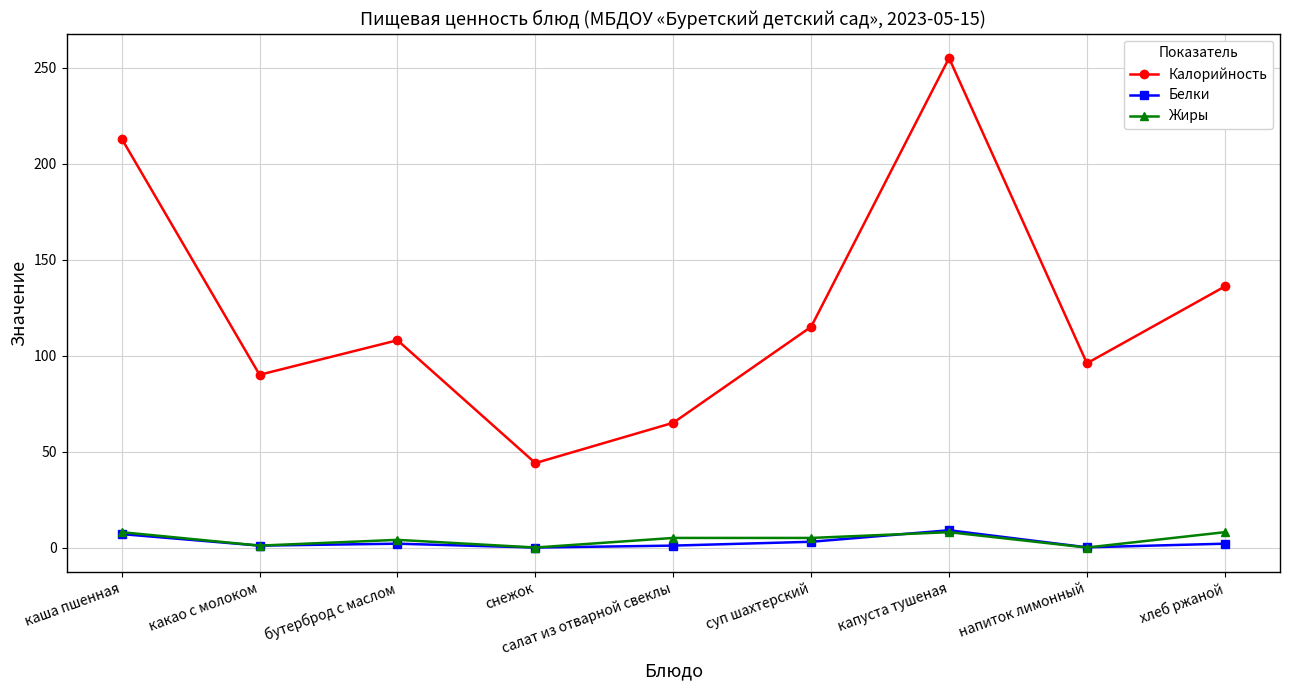

Is the value of Белки at салат из отварной свеклы greater than the value of Калорийность at напиток лимонный?

No